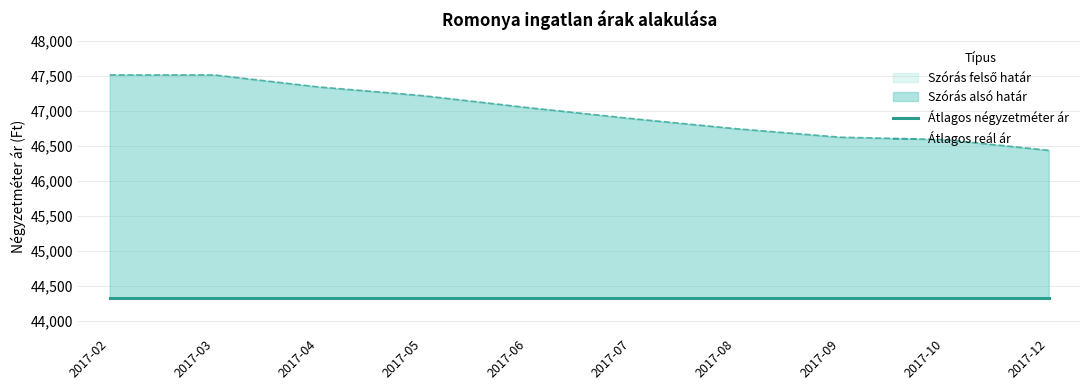

What is the average value of the Átlagos reál ár series?

46995